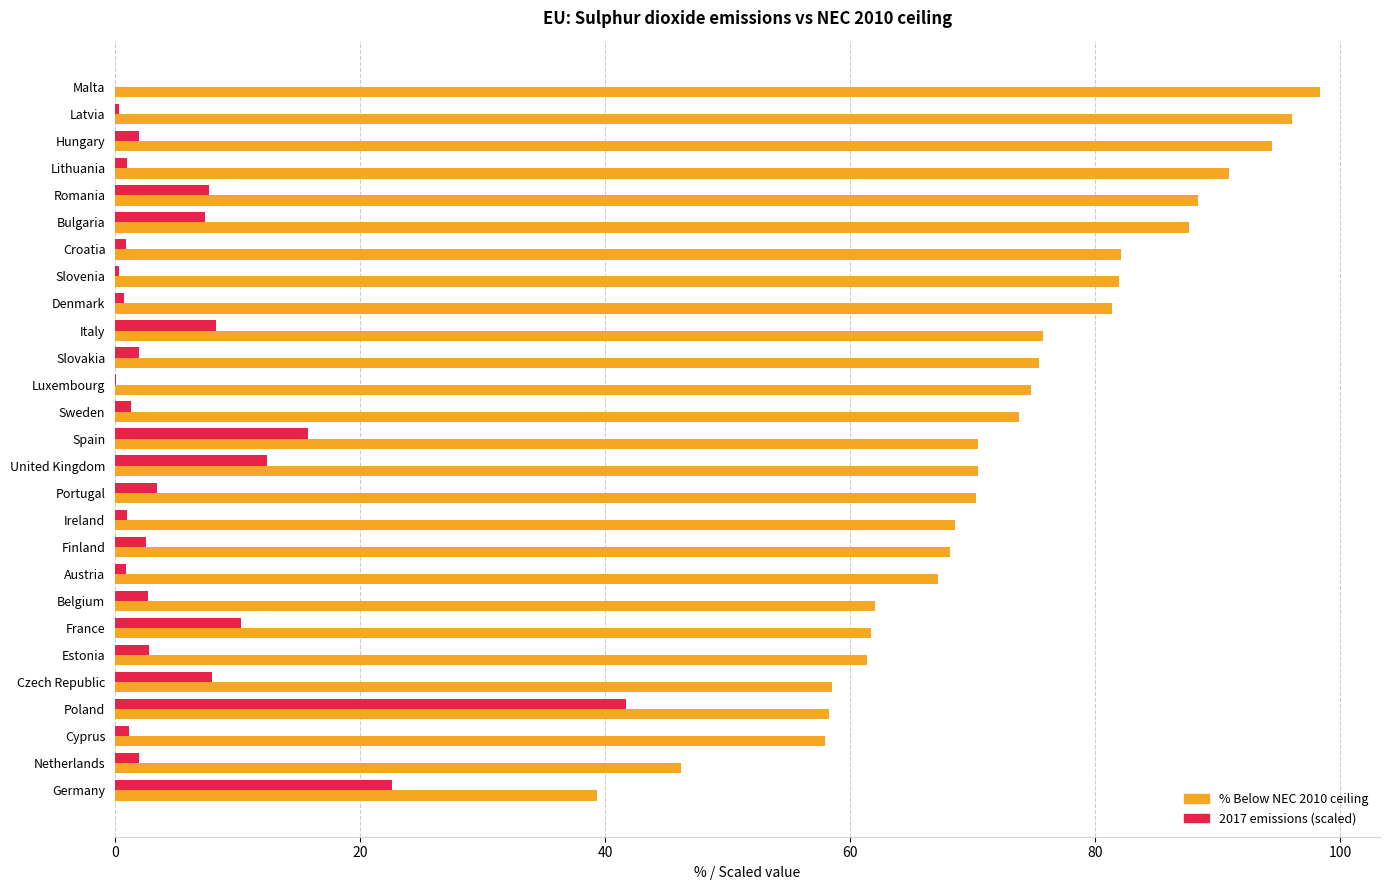

What is the total value across all series at Spain?

86.2